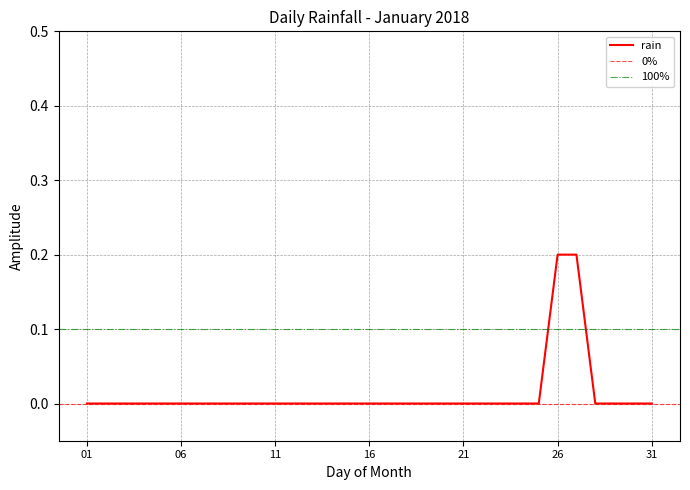

How many lines are shown in the chart?

1